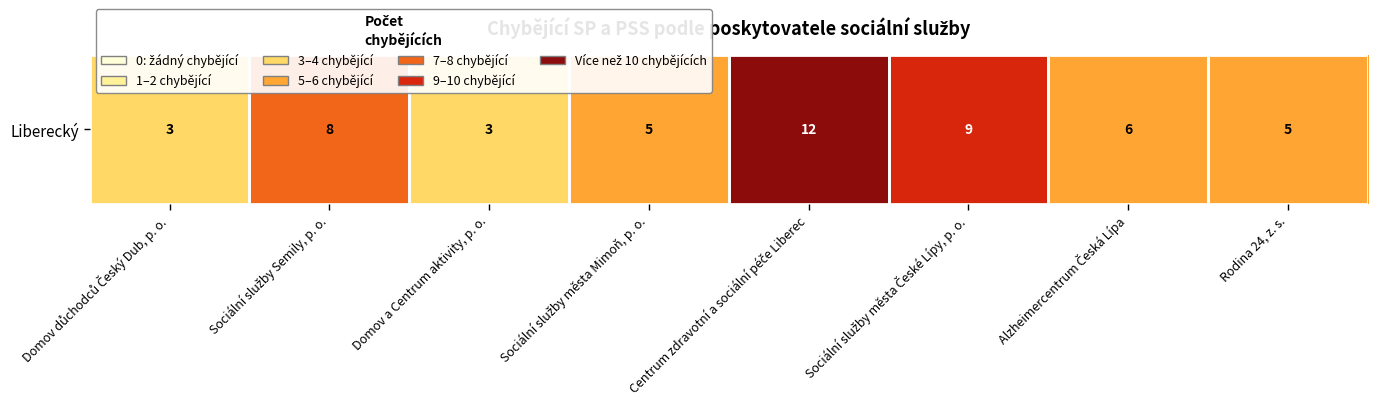

Rank the categories by value from highest to lowest.

Centrum zdravotní a sociální péče Liberec, Sociální služby města České Lípy, p. o., Sociální služby Semily, p. o., Alzheimercentrum Česká Lípa, Sociální služby města Mimoň, p. o., Rodina 24, z. s., Domov důchodců Český Dub, p. o., Domov a Centrum aktivity, p. o.